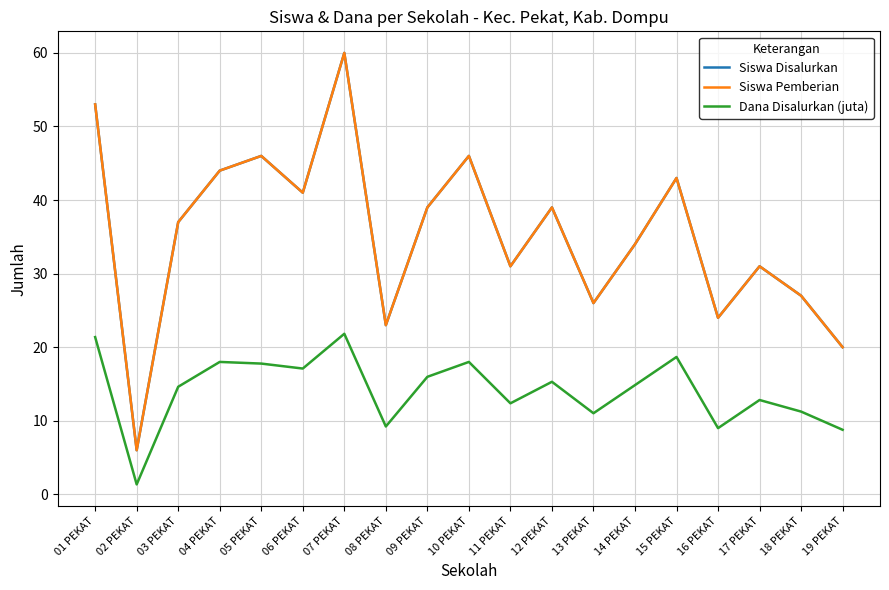

Which series has the widest spread of values?

Siswa Disalurkan